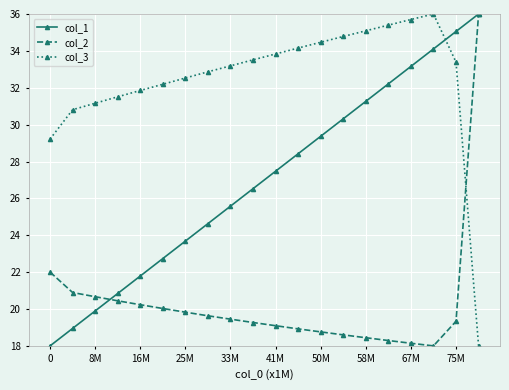

What is the minimum value for col_3?

18.0